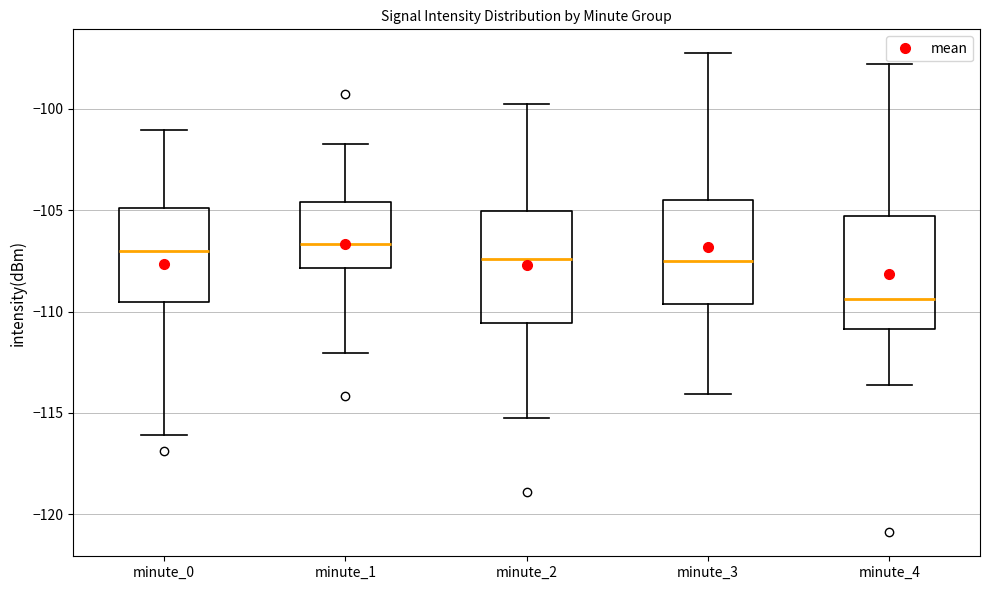

Reading left to right, read every box against the y-axis: the position of its median line, the range the box covers, and the ends of its whiskers. The values are not printed on the chart, so give them approximately, as read against the axis.

minute_0: median -107.0, box -109.5 to -105.0, whiskers -116.0 to -101.0
minute_1: median -106.5, box -108.0 to -104.5, whiskers -112.0 to -101.5
minute_2: median -107.5, box -110.5 to -105.0, whiskers -115.5 to -100.0
minute_3: median -107.5, box -109.5 to -104.5, whiskers -114.0 to -97.5
minute_4: median -109.5, box -111.0 to -105.5, whiskers -113.5 to -98.0